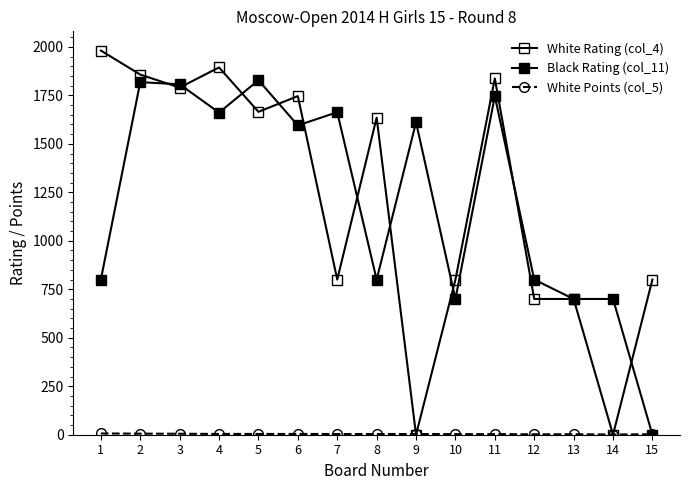

How many lines are shown in the chart?

3